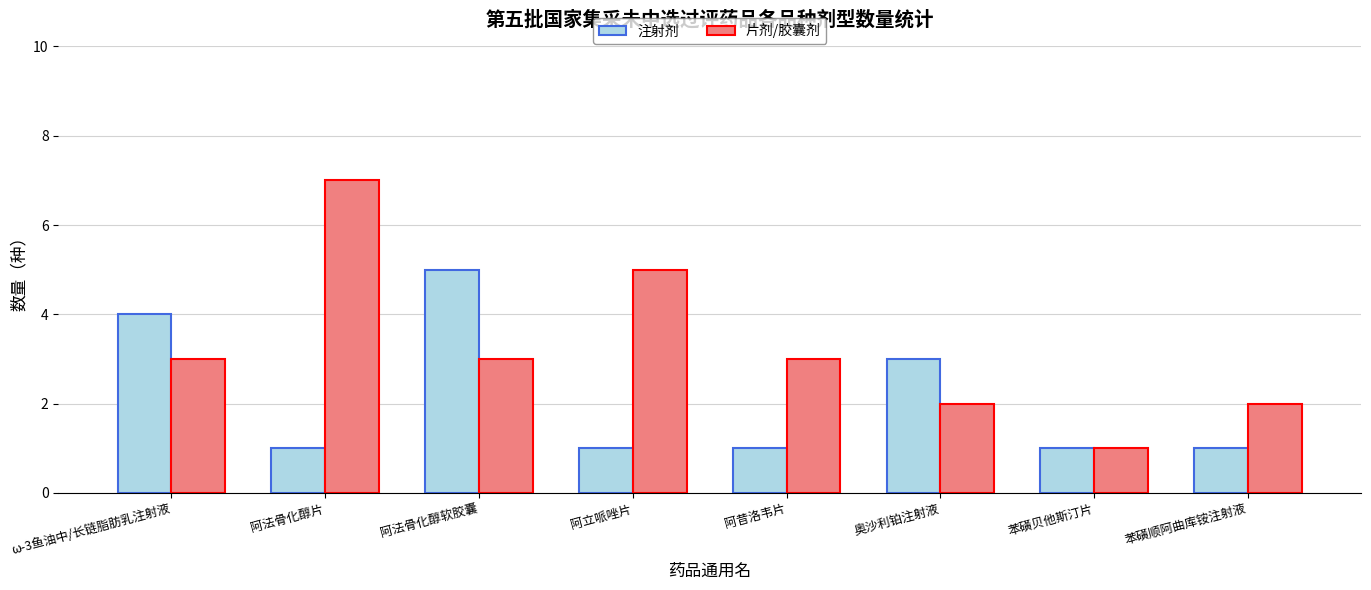

What is the label of the 8th bar from the left?

苯磺顺阿曲库铵注射液